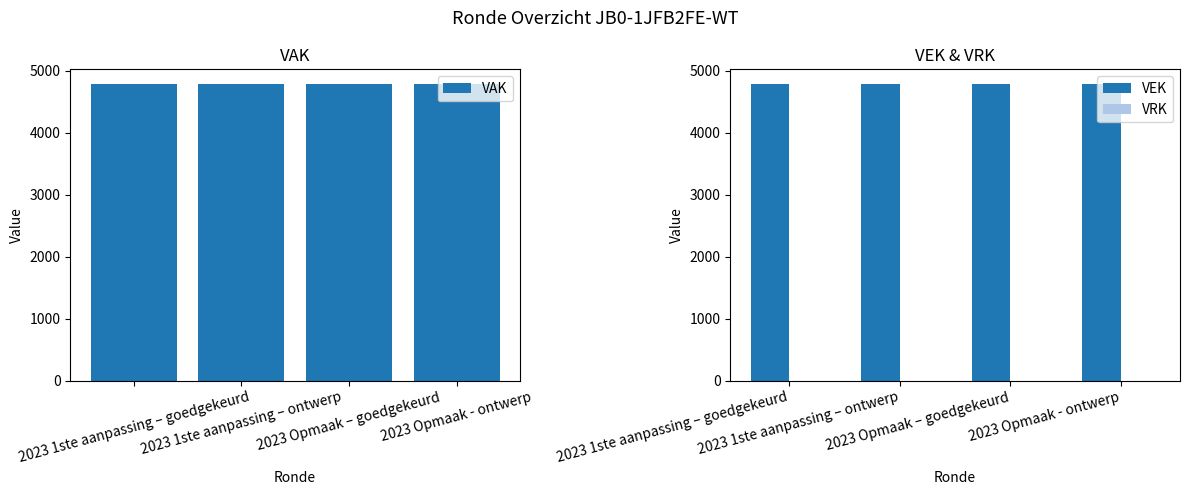

Rank the categories by VRK value from highest to lowest.

2023 1ste aanpassing – goedgekeurd, 2023 1ste aanpassing – ontwerp, 2023 Opmaak – goedgekeurd, 2023 Opmaak - ontwerp